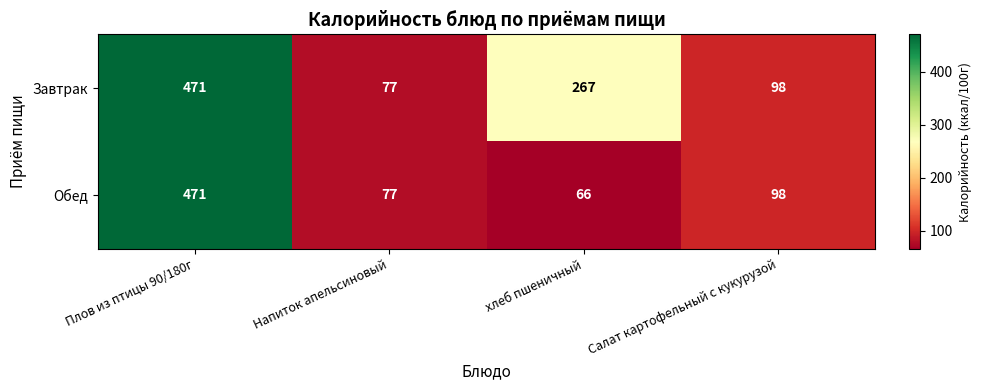

List the series in order of their overall mean, lowest first.

Обед, Завтрак